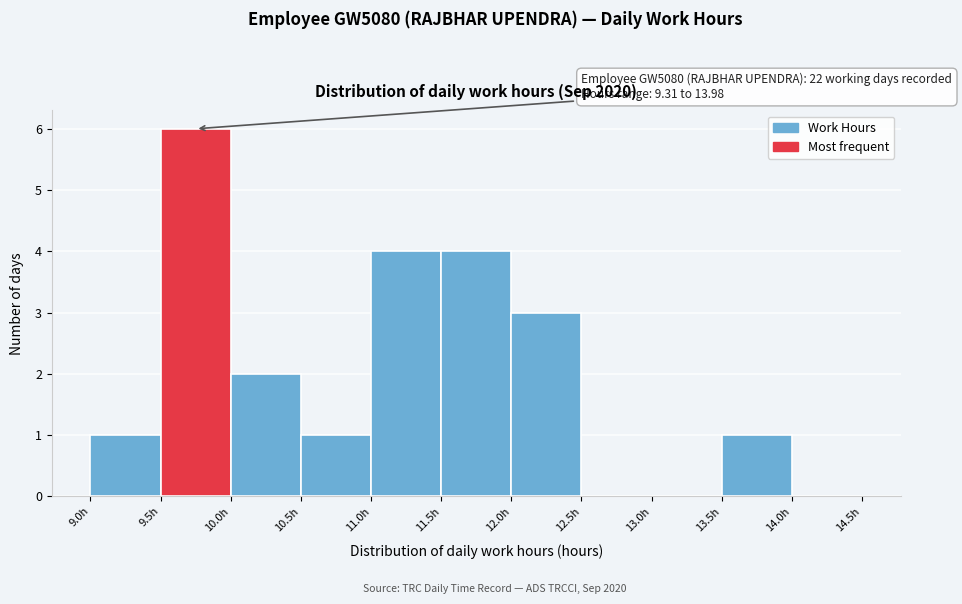

Over which range of the x-axis is the bar tallest?

9.5 to 10.0